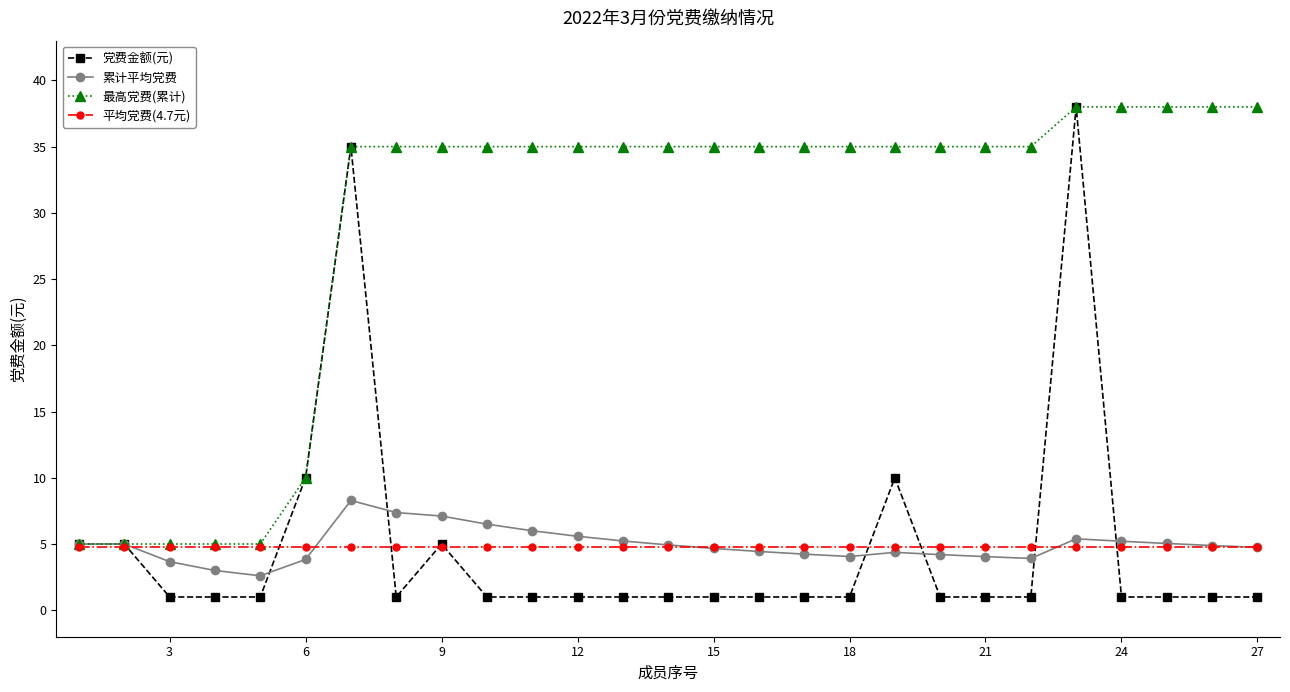

At how many categories does at least one series exceed 23?

21